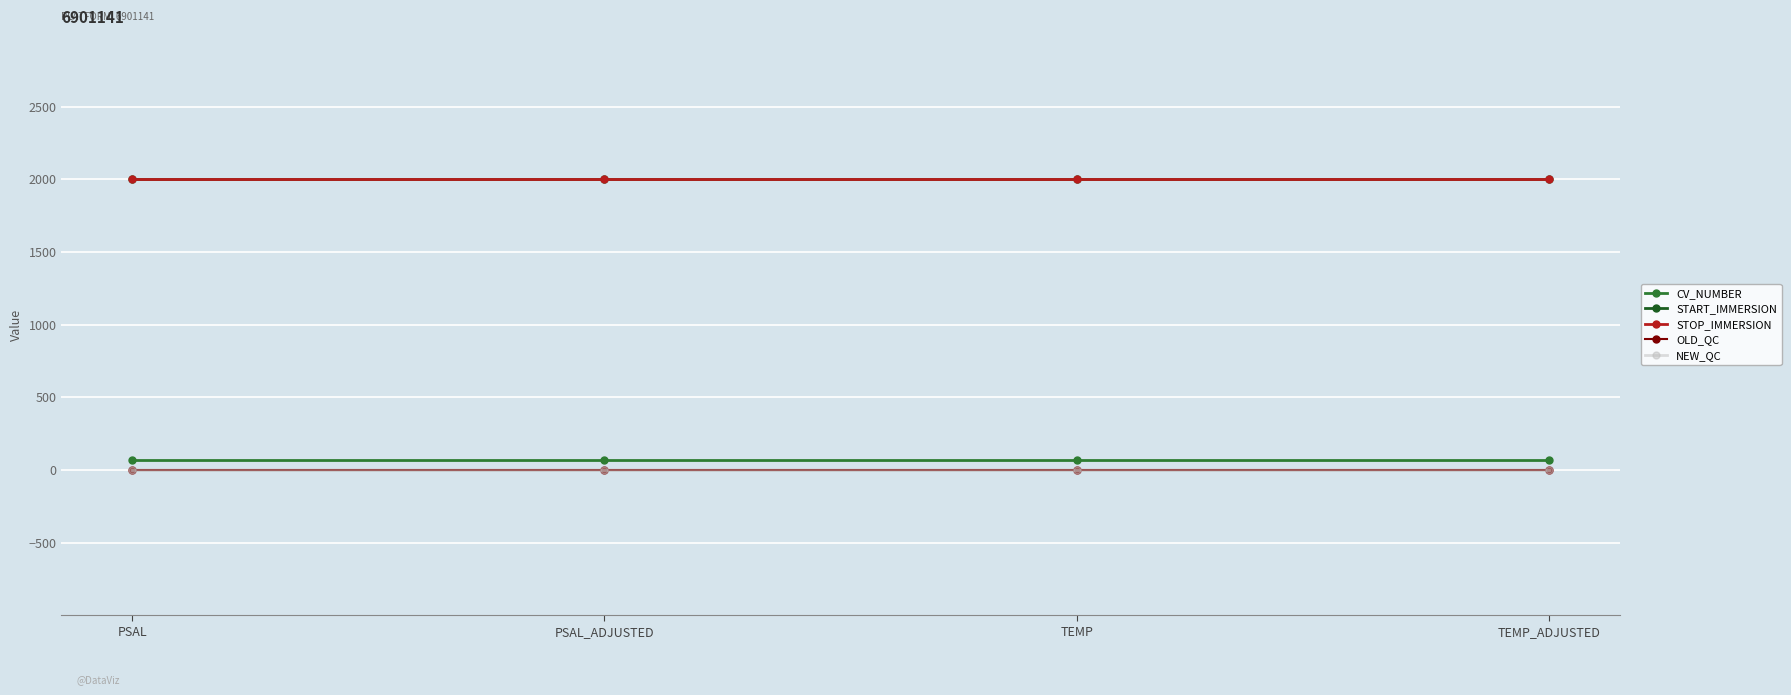

What is the minimum value shown in the chart?

1